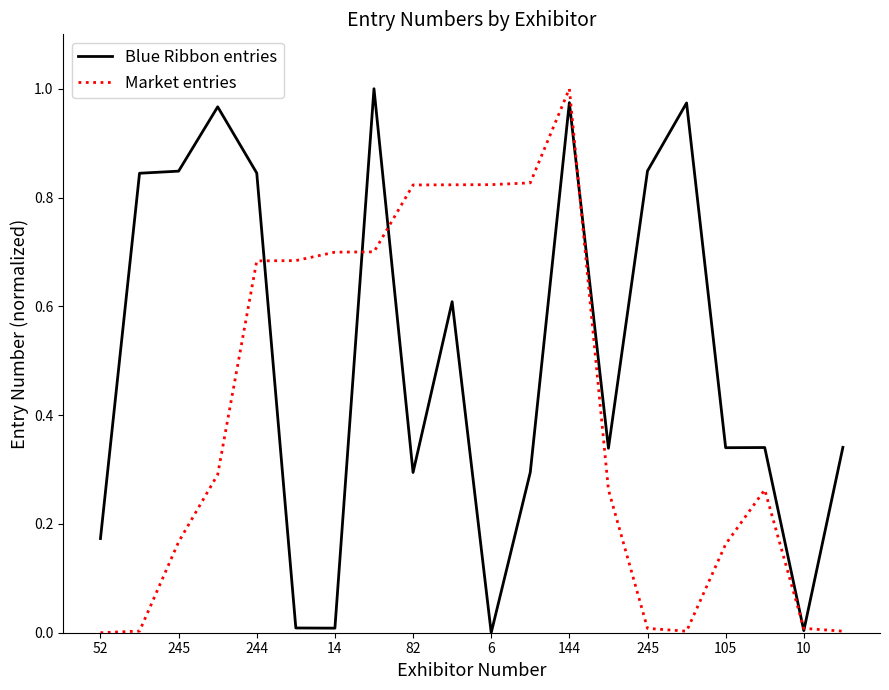

Rank the series by their average value, from lowest to highest.

Market entries, Blue Ribbon entries